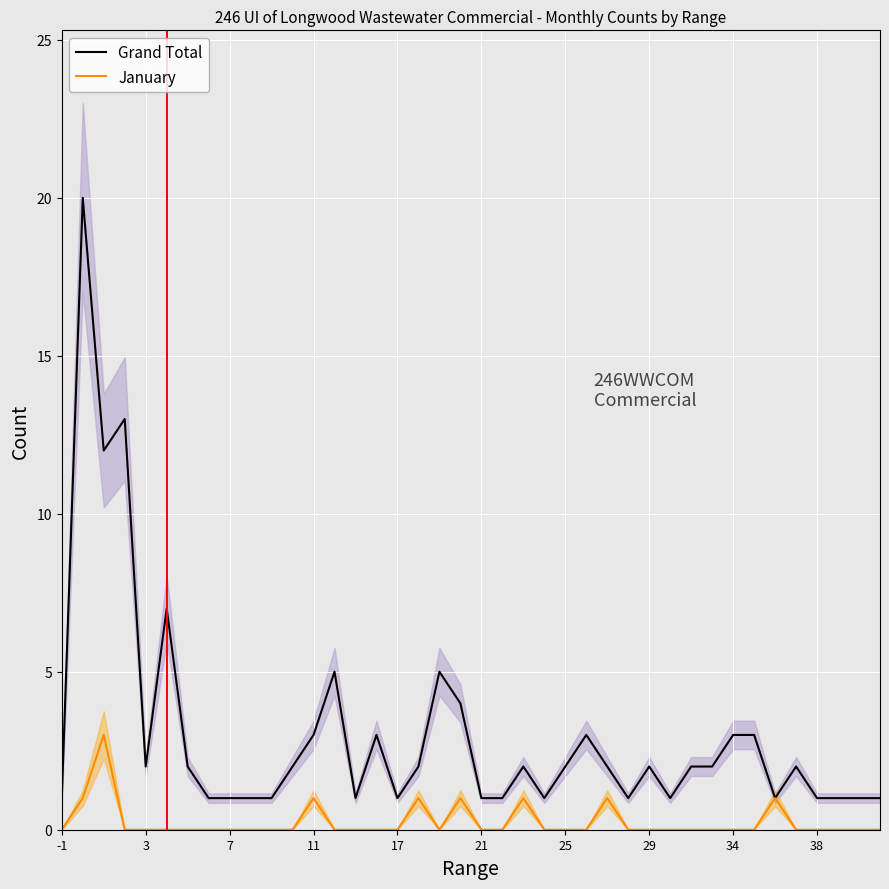

In January, how many points are higher than both neighbors (excluding endpoints)?

7